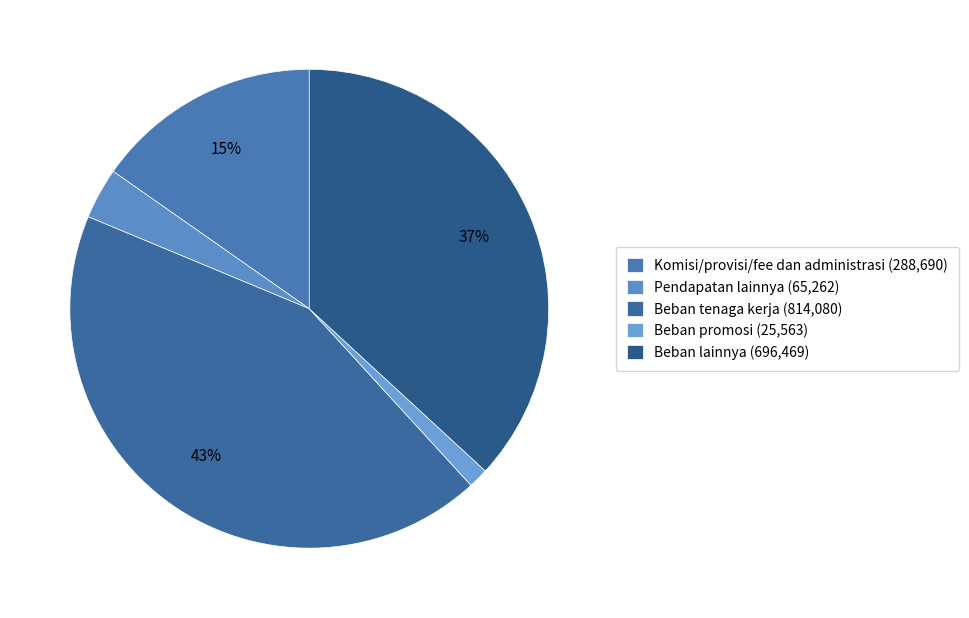

What is the ratio of the value at Komisi/provisi/fee dan administrasi to the value at Pendapatan lainnya?

4.4